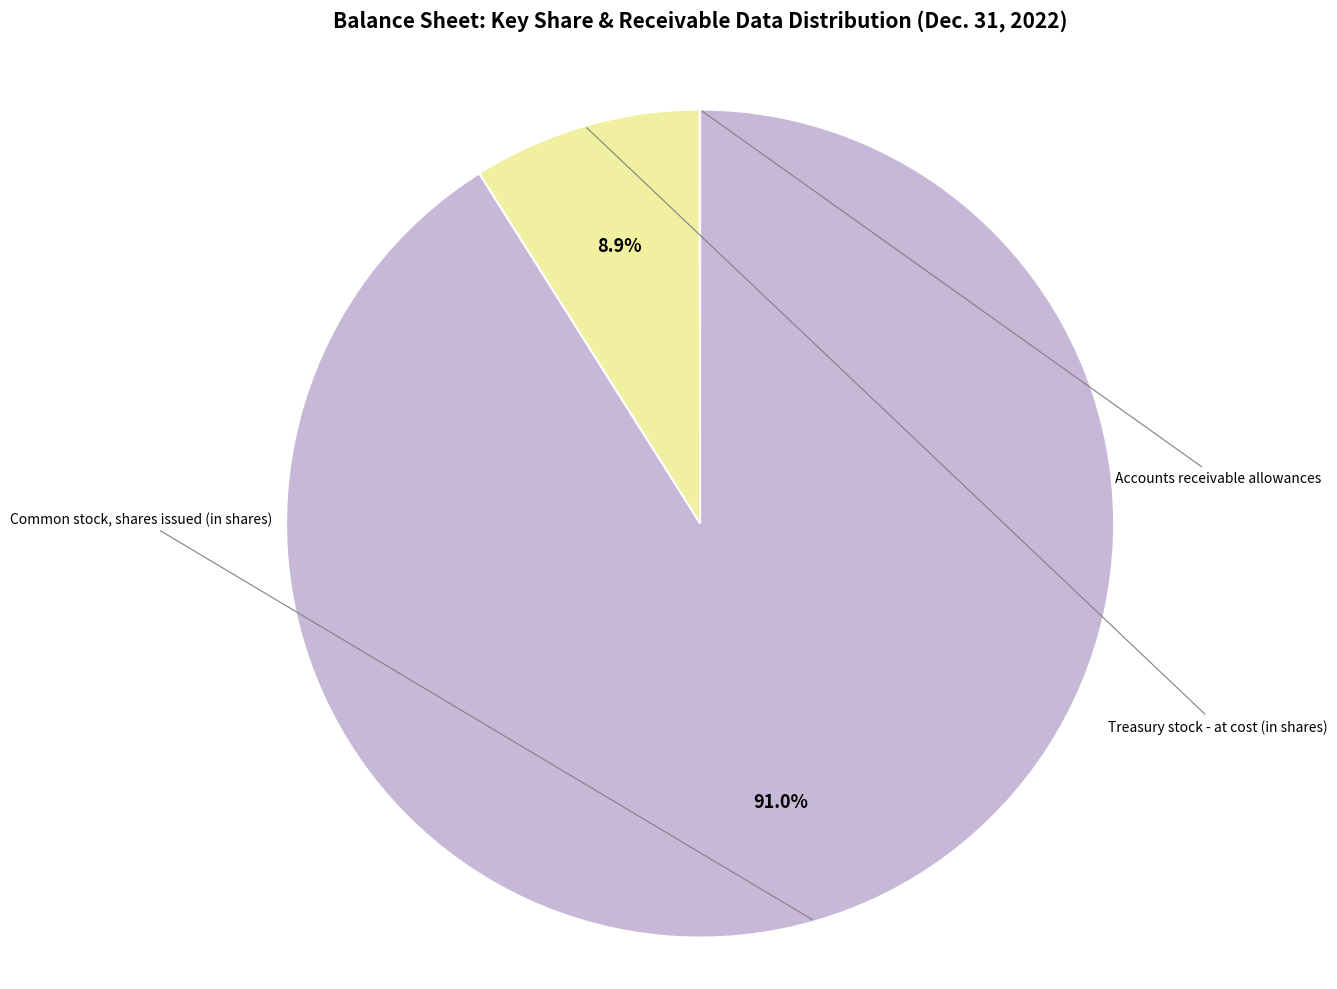

Is there a majority slice in this chart?

Yes